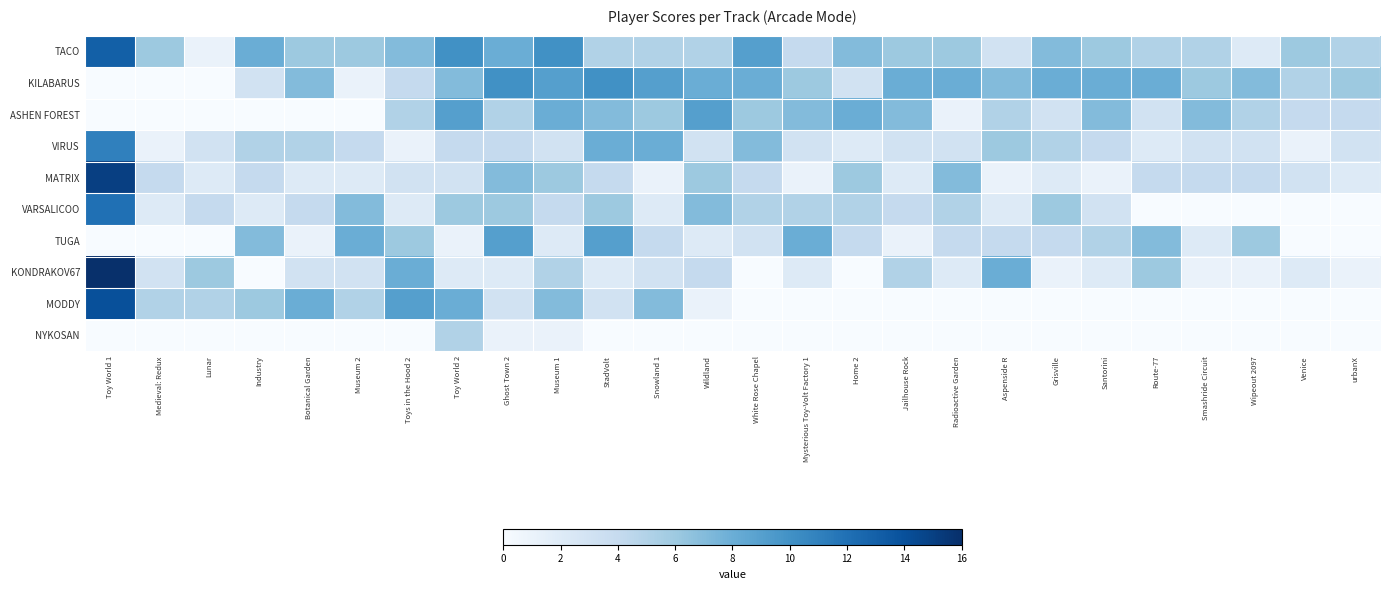

At how many categories does at least one series exceed 5?

26